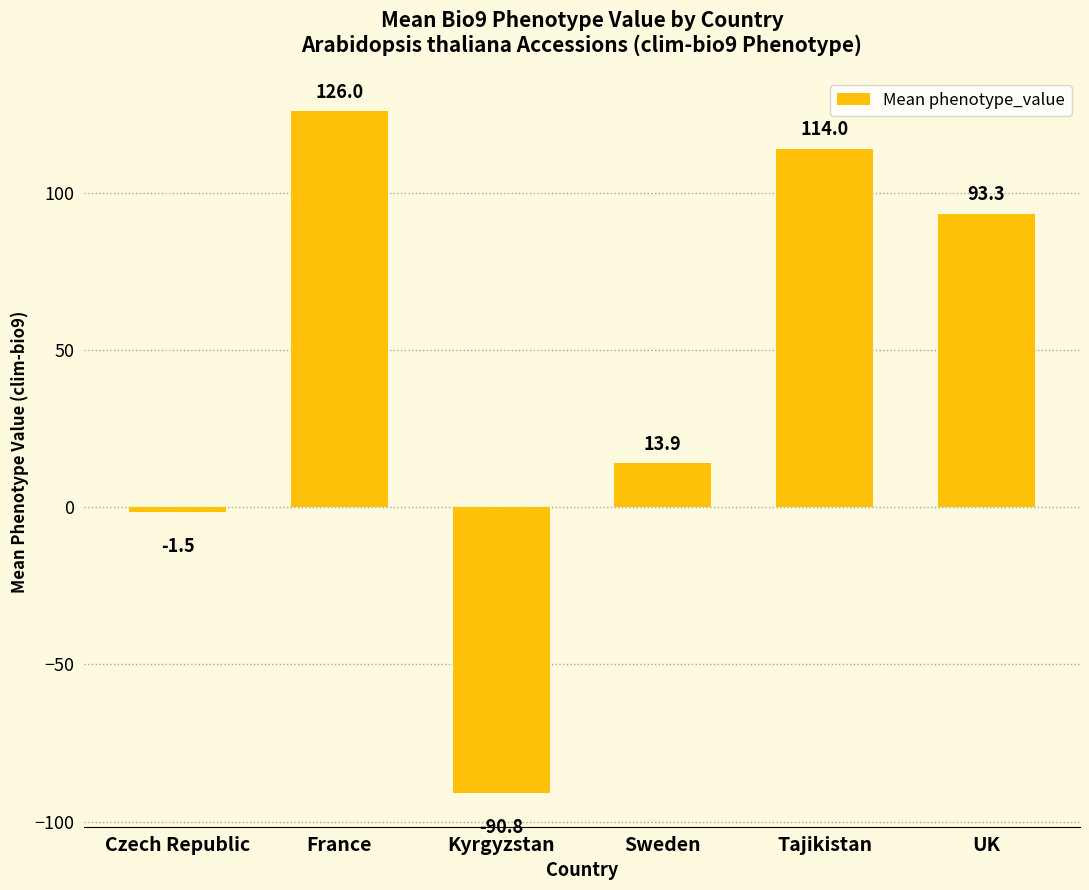

Between Tajikistan and UK, which is larger?

Tajikistan